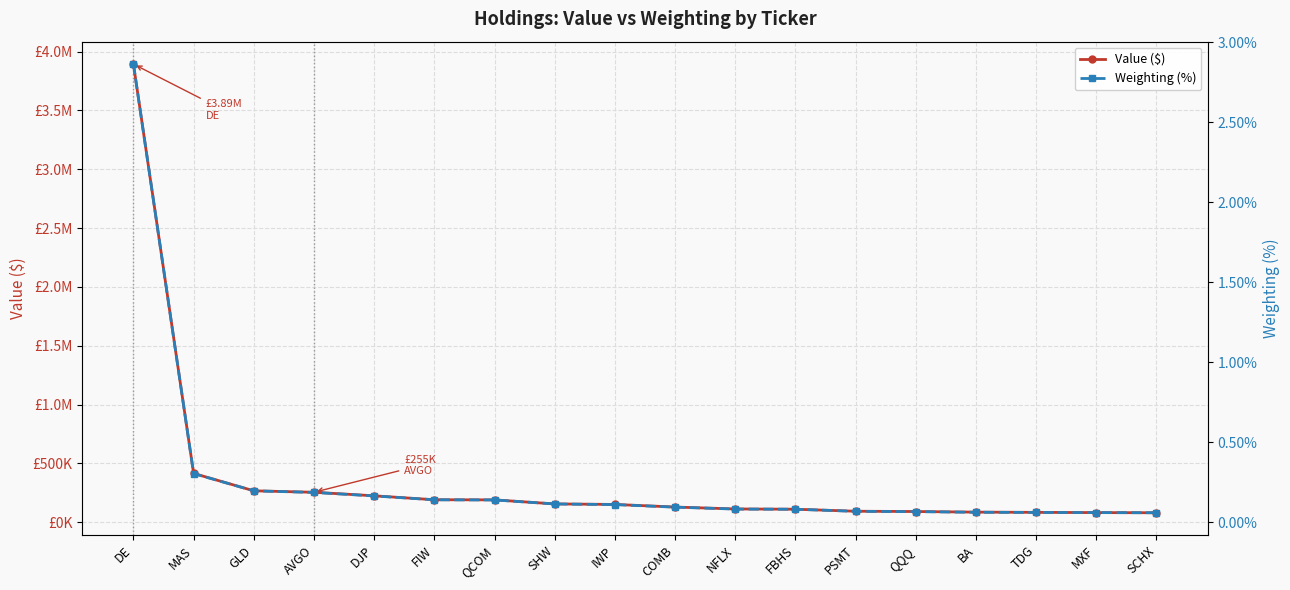

What is the sum of the Value ($) values at AVGO and MAS?

670401.0